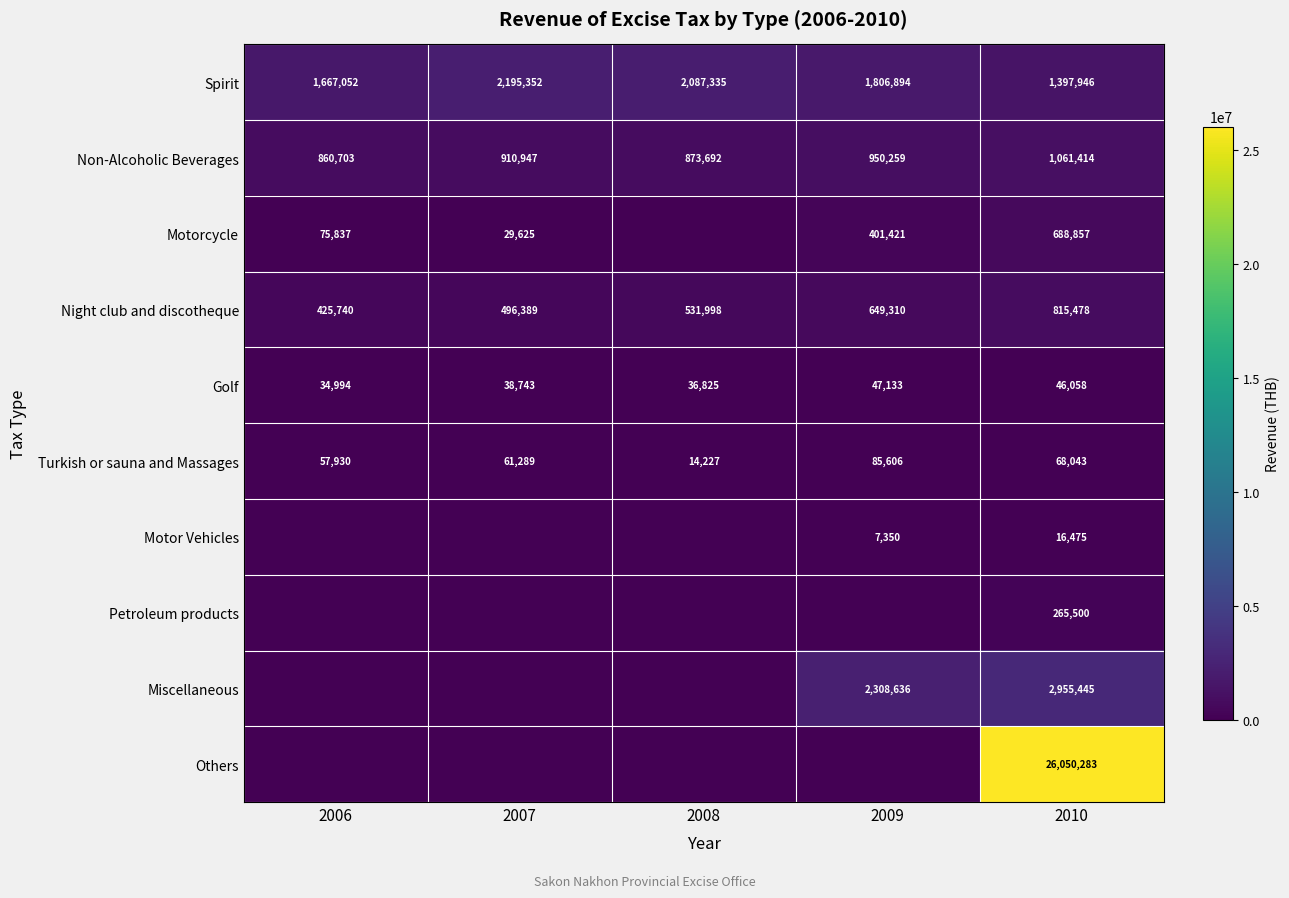

Read the Golf value at 2009, to the nearest 50.

47150